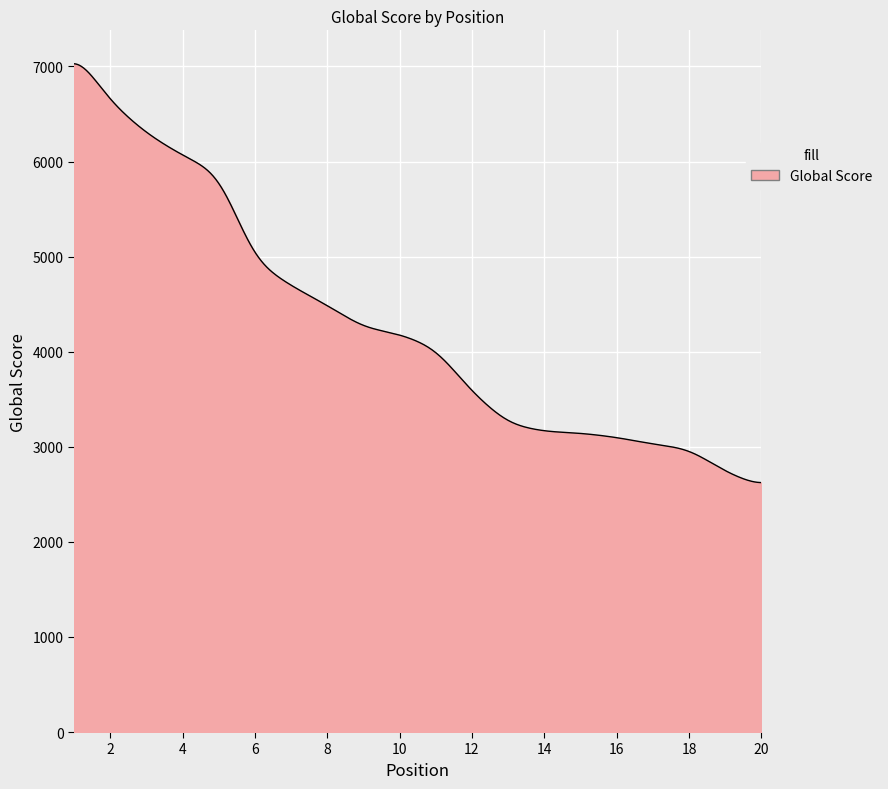

What is the minimum value shown in the chart?

2623.4